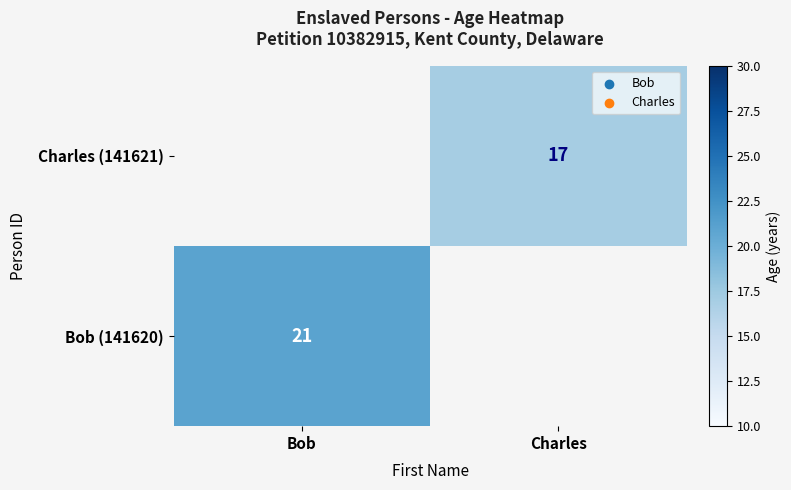

Which has a higher value, Charles or Bob?

Bob